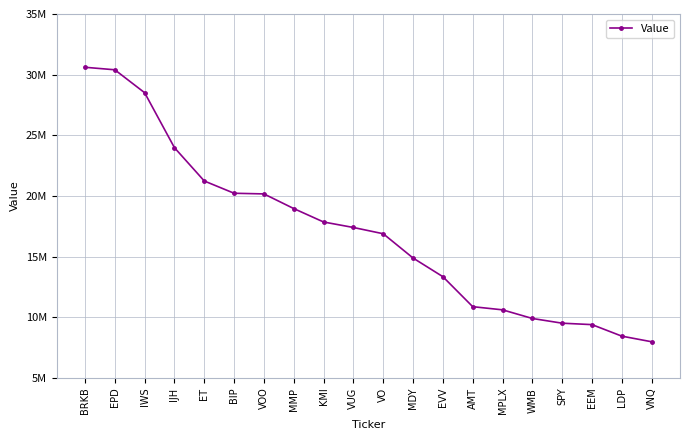

Is this an area chart (filled region under the line)?

No